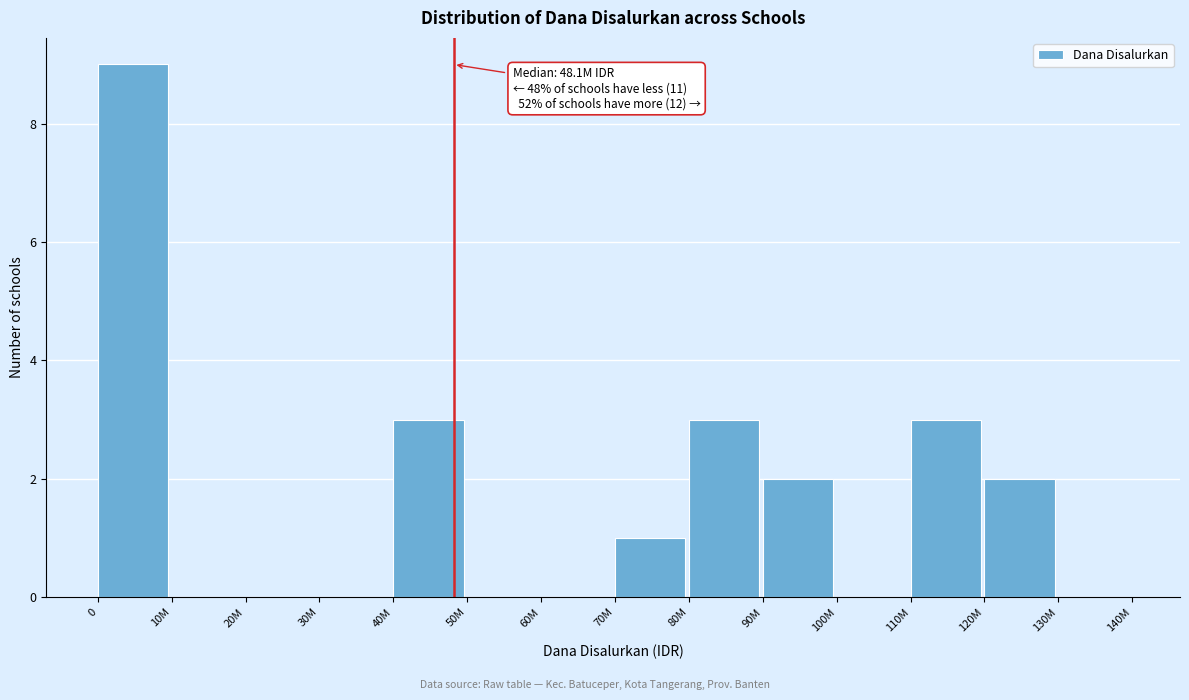

Reading right to left, transcribe all the data shown in this chart.

130M=0	120M=2	110M=3	100M=0	90M=2	80M=3	70M=1	60M=0	50M=0	40M=3	30M=0	20M=0	10M=0	0=9